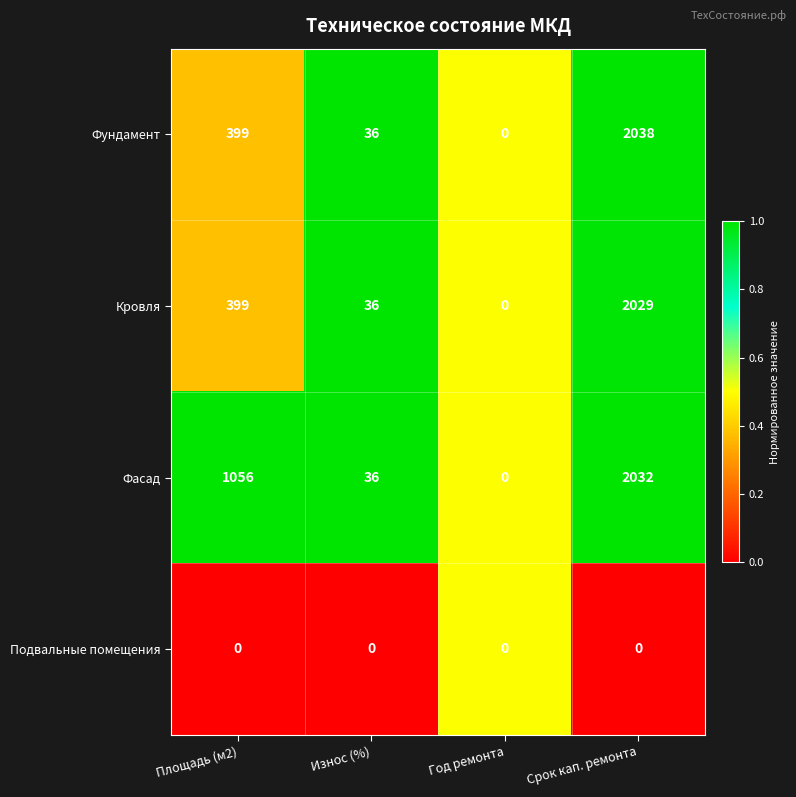

The value of Подвальные помещения at Износ (%) is 0. True or false?

True